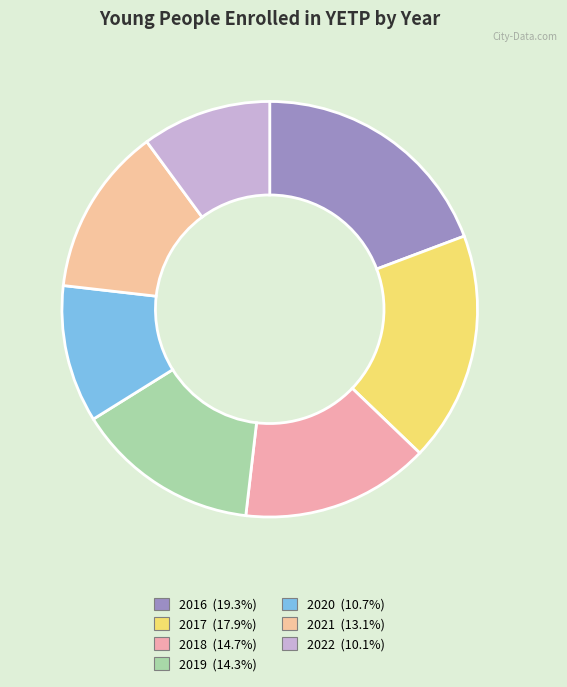

To the nearest percent, what is the difference between the largest and smallest slice percentages?

9%